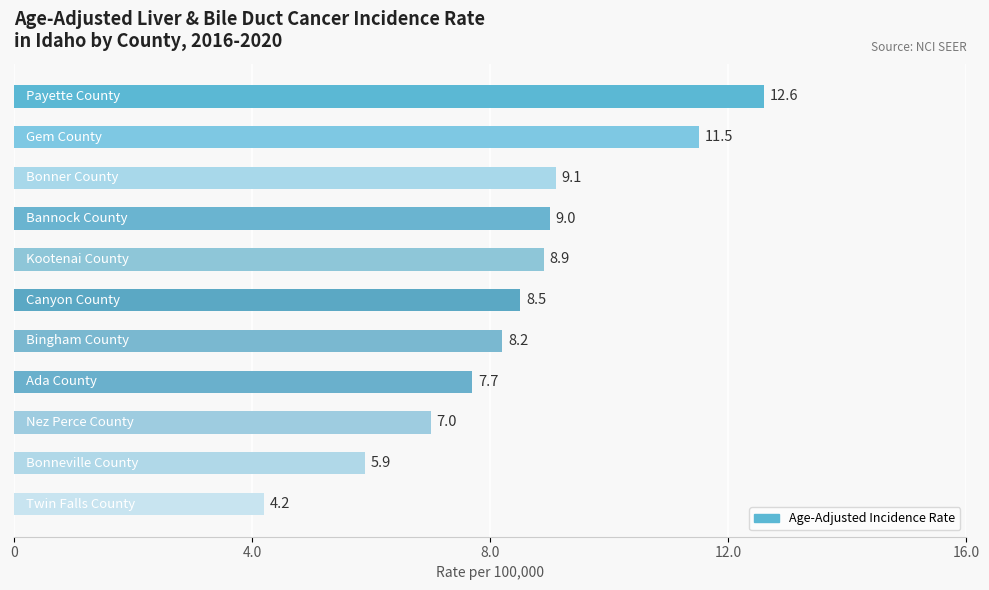

What is the greatest value displayed?

12.6